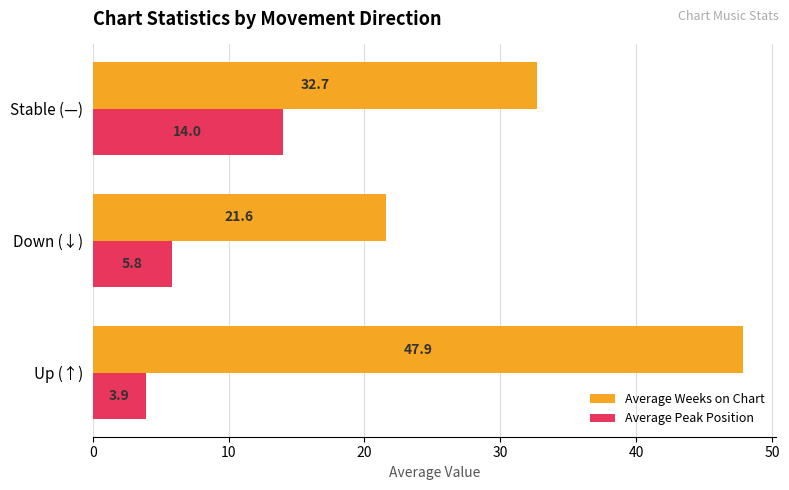

Where is Average Peak Position nearest to the value 8?

Down (↓)